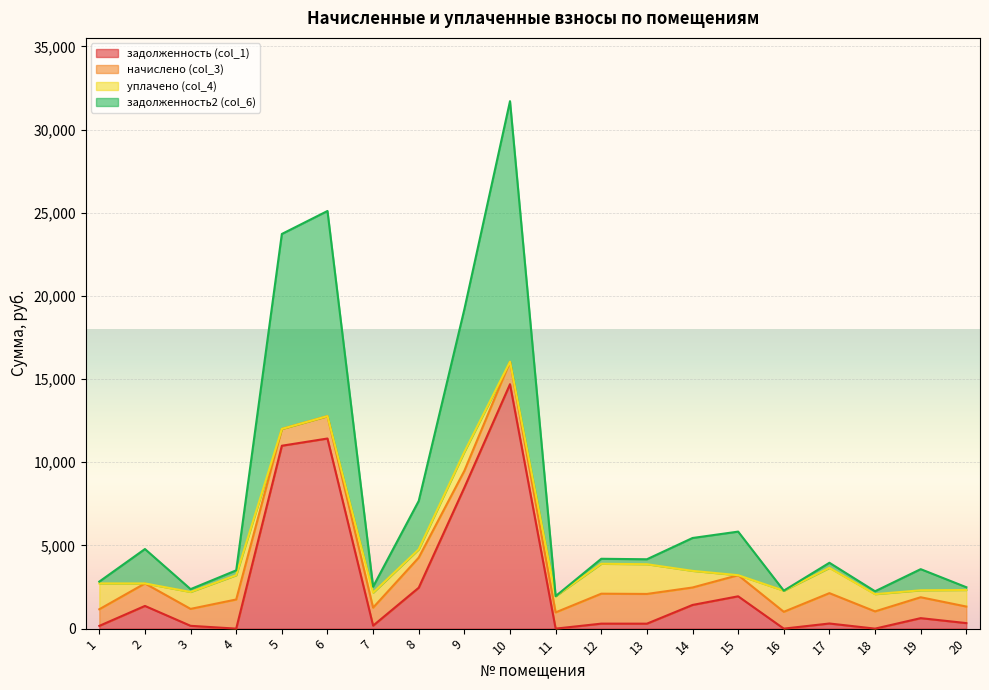

What are all the series names shown in the legend?

задолженность (col_1), начислено (col_3), уплачено (col_4), задолженность2 (col_6)